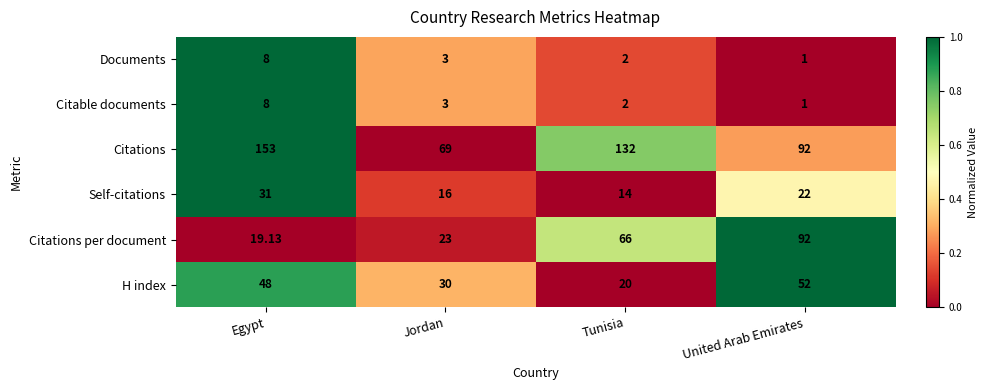

Which series changed the most between Egypt and United Arab Emirates?

Citations per document